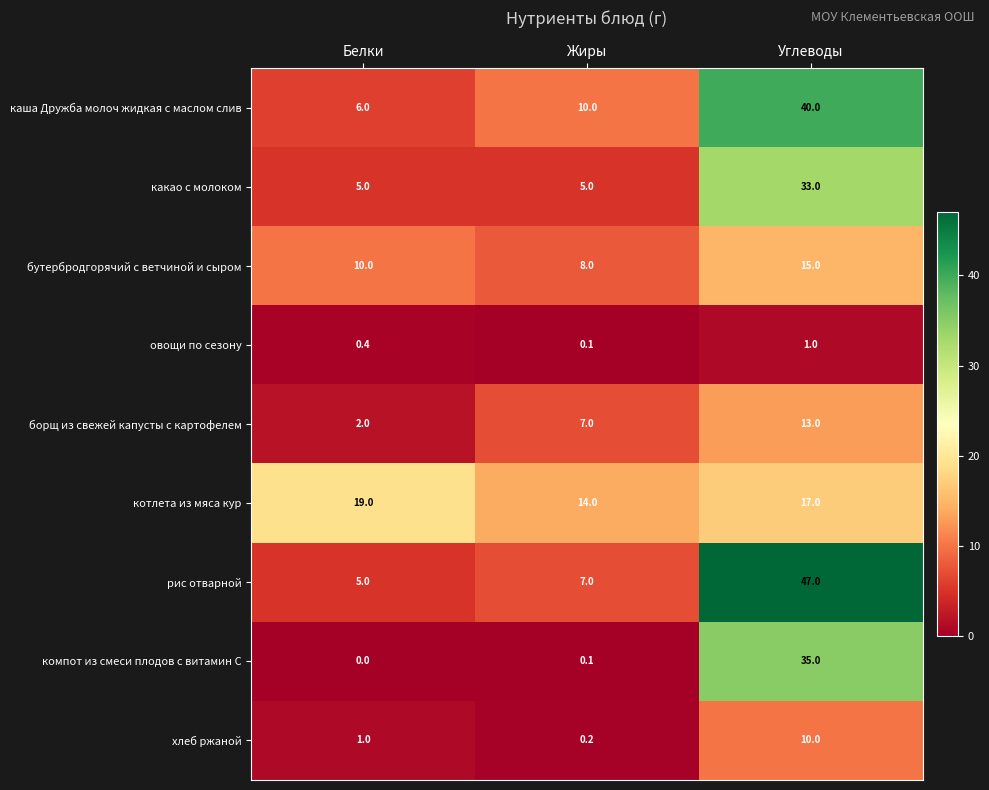

What is the spread (max minus min) of values at Углеводы?

46.0